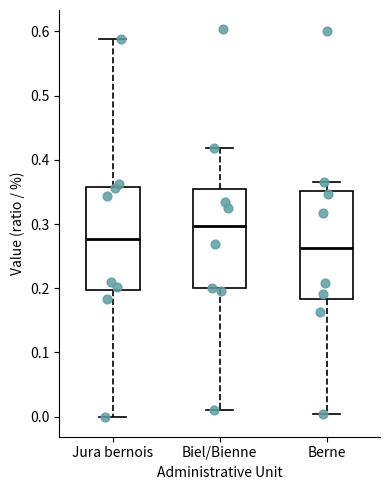

Where does the median line of the box for Biel/Bienne sit on the y-axis? The values are not printed on the chart, so give them approximately, as read against the axis.

0.30